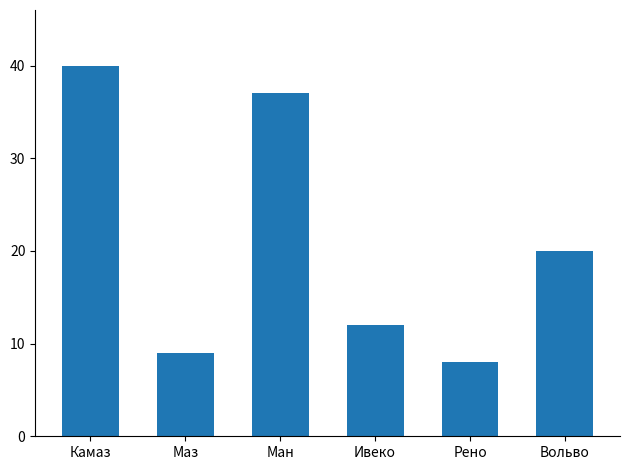

At which category does the chart reach its peak across all series?

Камаз